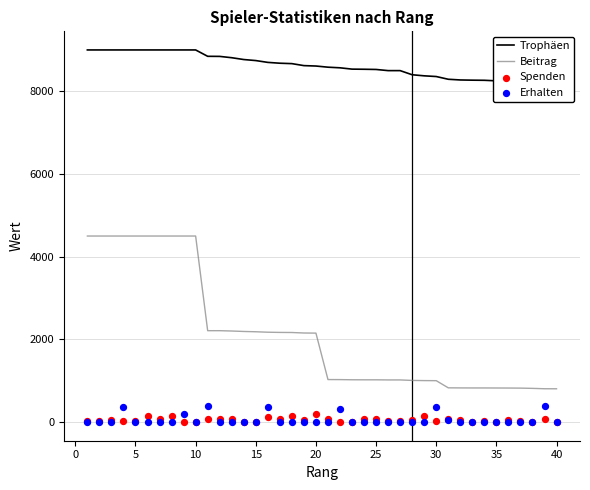

Which series reaches the maximum Y coordinate?

Trophäen